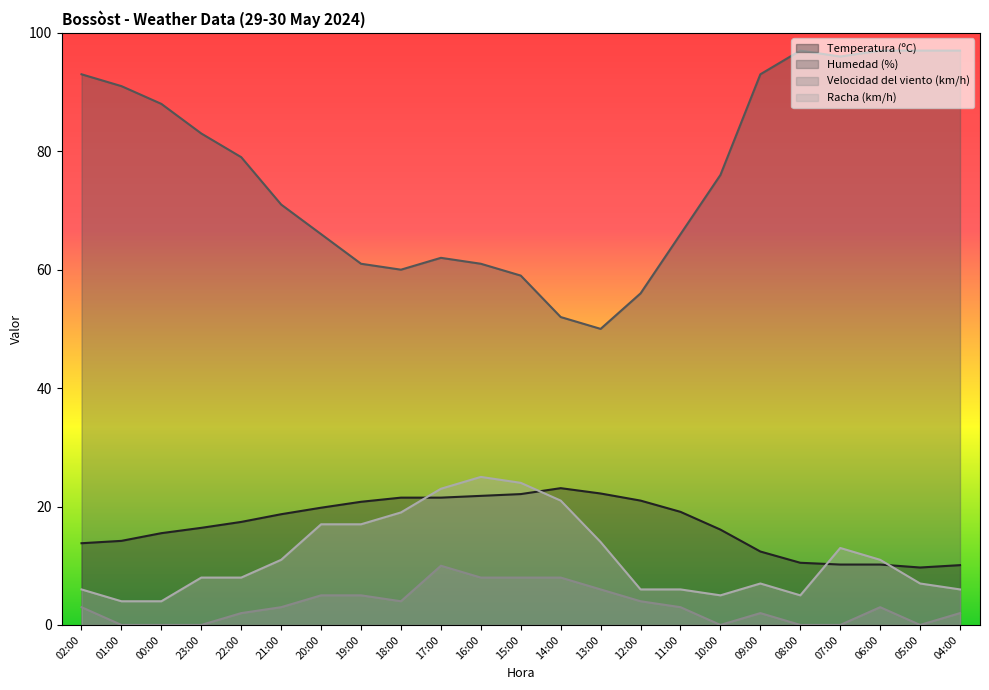

How many lines are shown in the chart?

4